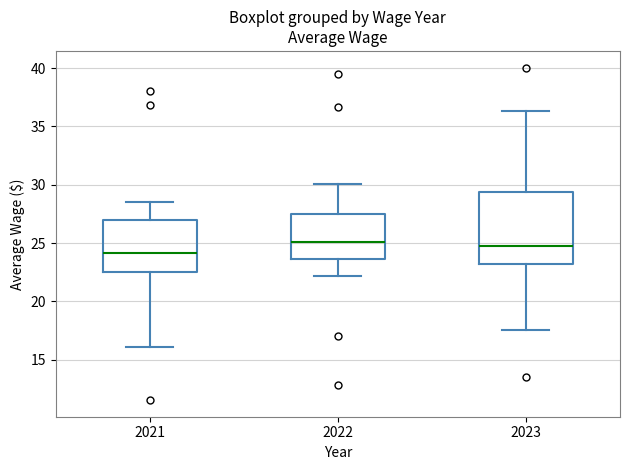

Reading left to right, read every box against the y-axis: the position of its median line, the range the box covers, and the ends of its whiskers. The values are not printed on the chart, so give them approximately, as read against the axis.

2021: median 24.0, box 22.5 to 27.0, whiskers 16.0 to 28.5
2022: median 25.0, box 23.5 to 27.5, whiskers 22.0 to 30.0
2023: median 25.0, box 23.0 to 29.5, whiskers 17.5 to 36.5